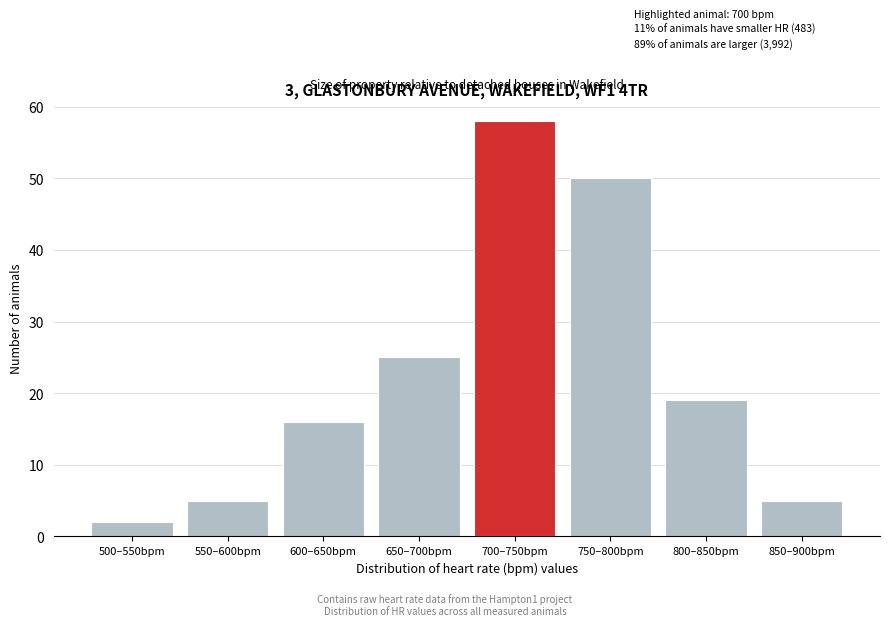

Reading left to right, extract all data points from this chart.

500–550bpm=2	550–600bpm=5	600–650bpm=16	650–700bpm=25	700–750bpm=58	750–800bpm=50	800–850bpm=19	850–900bpm=5